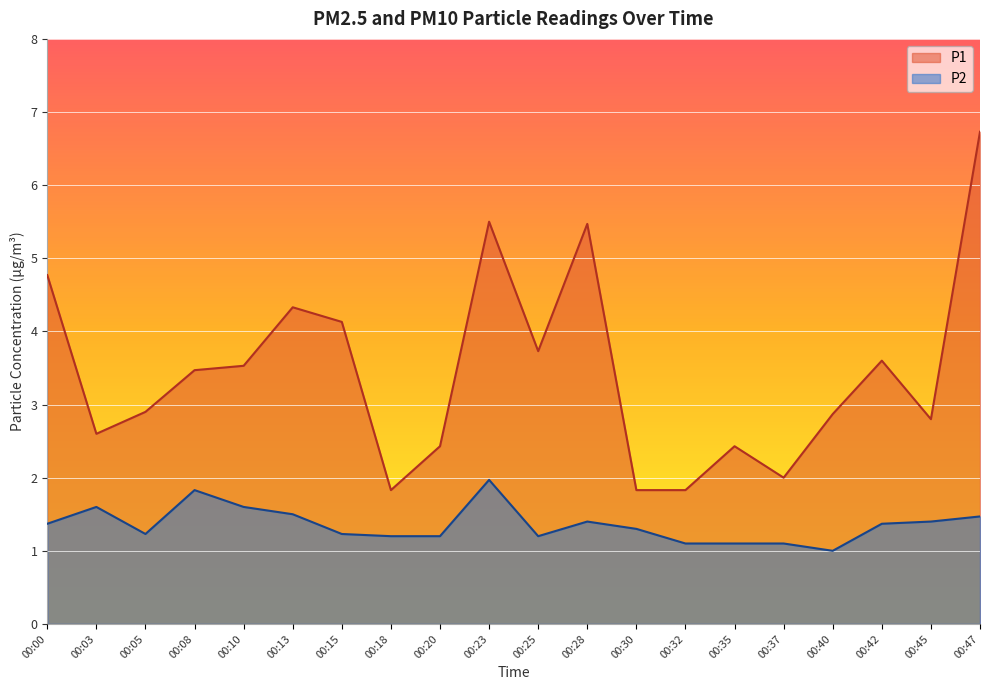

Reading left to right, what are all the values shown in this chart?

P1: 00:00=4.8	00:03=2.6	00:05=2.9	00:08=3.5	00:10=3.5	00:13=4.3	00:15=4.1	00:18=1.8	00:20=2.4	00:23=5.5	00:25=3.7	00:28=5.5	00:30=1.8	00:32=1.8	00:35=2.4	00:37=2.0	00:40=2.9	00:42=3.6	00:45=2.8	00:47=6.7
P2: 00:00=1.4	00:03=1.6	00:05=1.2	00:08=1.8	00:10=1.6	00:13=1.5	00:15=1.2	00:18=1.2	00:20=1.2	00:23=2.0	00:25=1.2	00:28=1.4	00:30=1.3	00:32=1.1	00:35=1.1	00:37=1.1	00:40=1.0	00:42=1.4	00:45=1.4	00:47=1.5